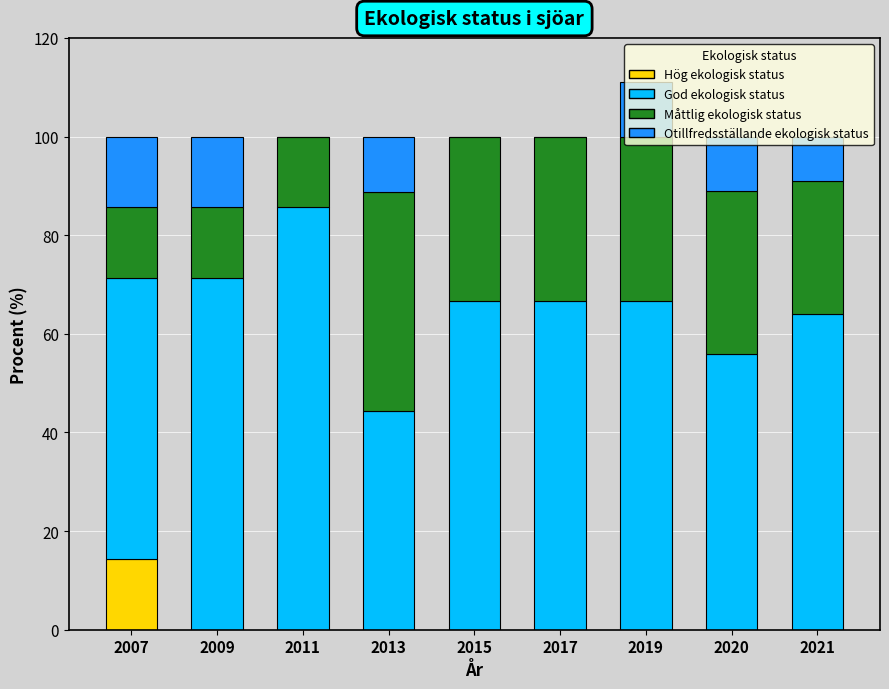

What is the total value across all series at 2021?

100.0